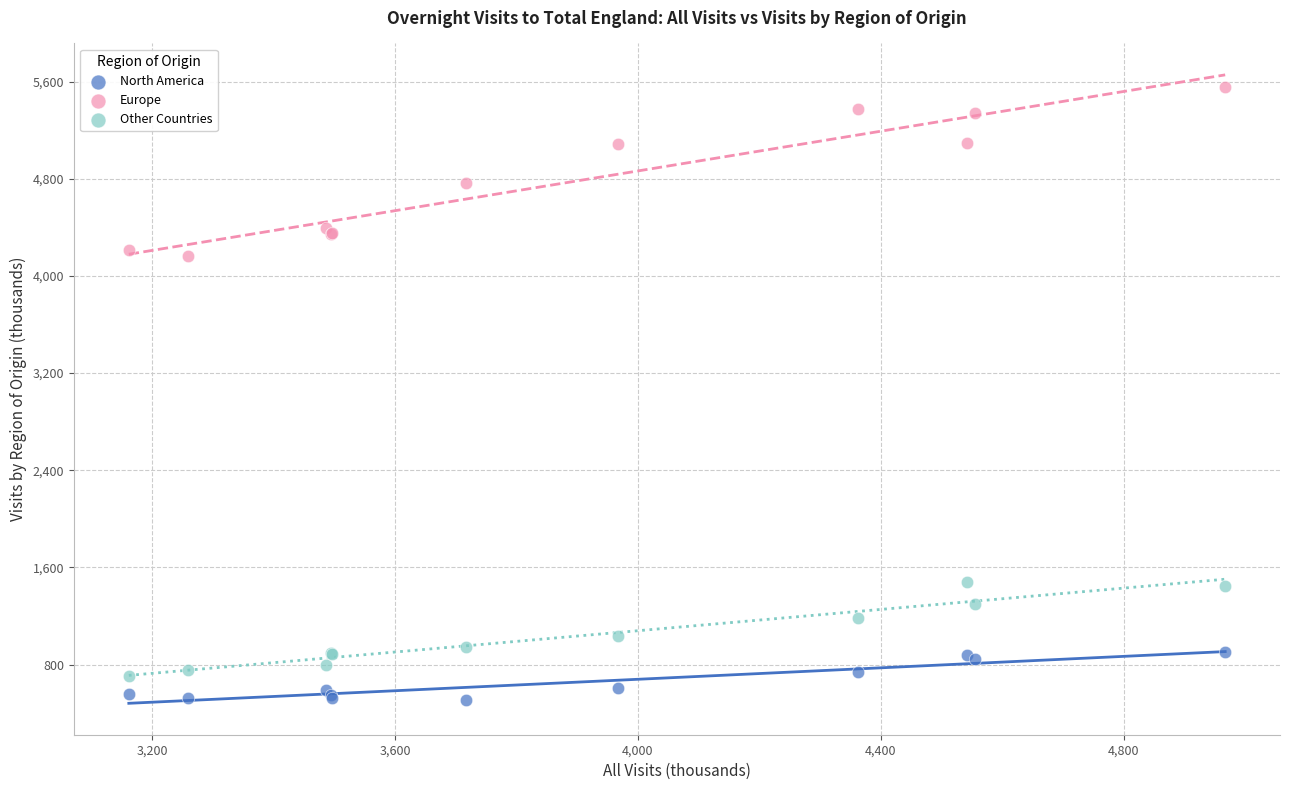

In the Europe series, what Y value is closest to 4860?

4765.4